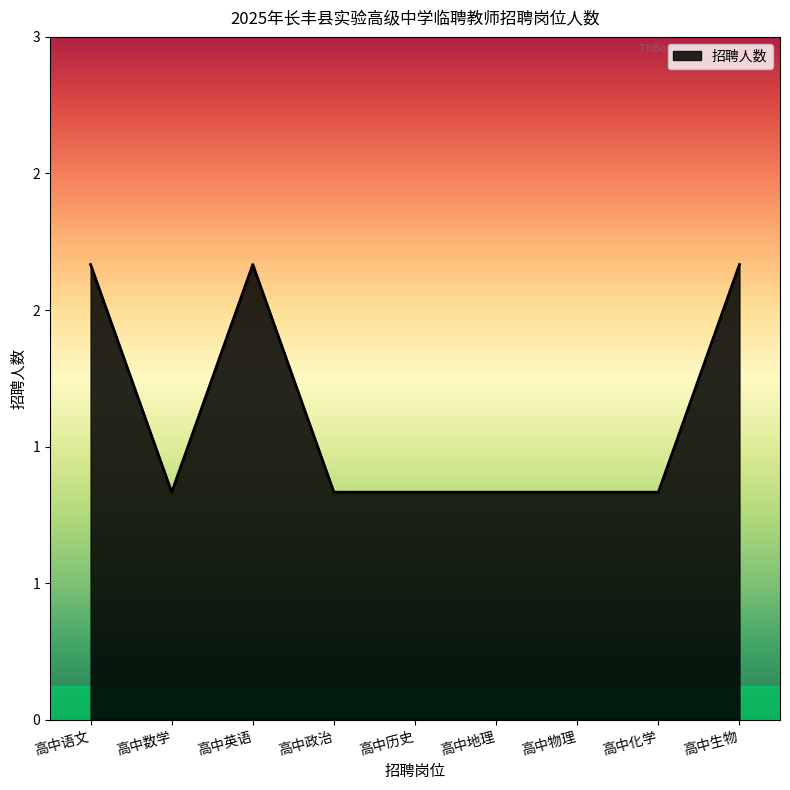

Does the chart have visible grid lines?

No